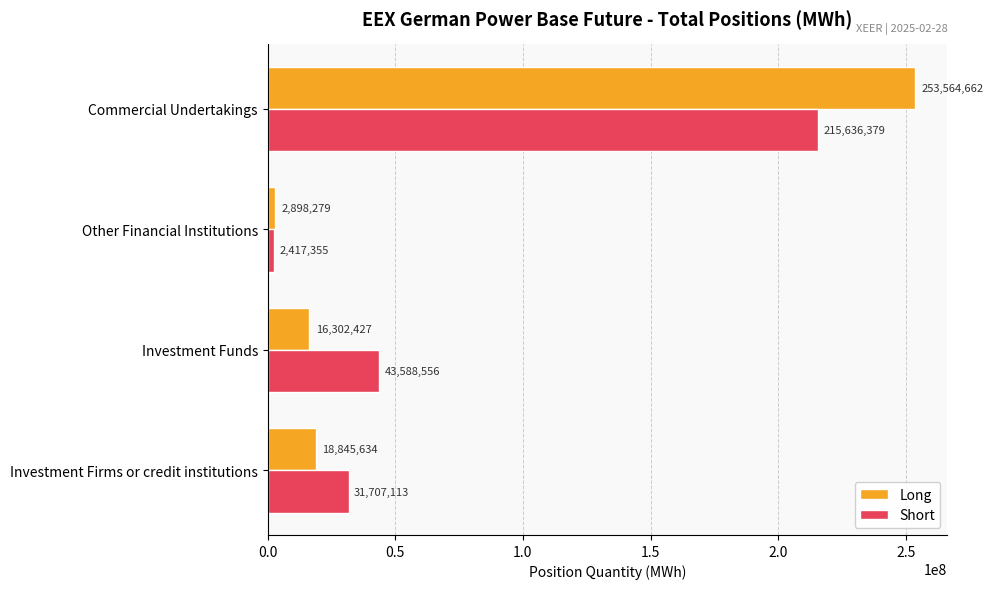

Between Investment Funds and Other Financial Institutions, which series saw the biggest shift?

Short